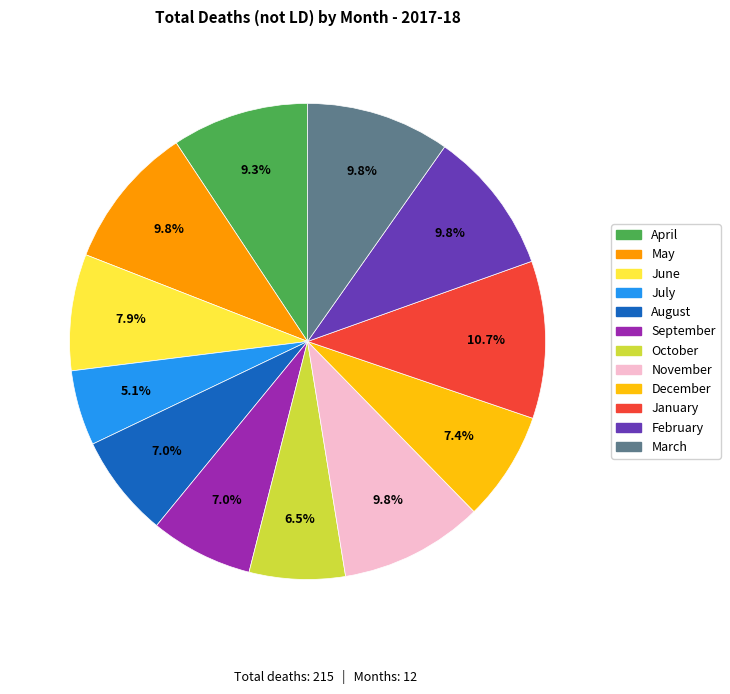

True or false: September accounts for 7% of the total.

True